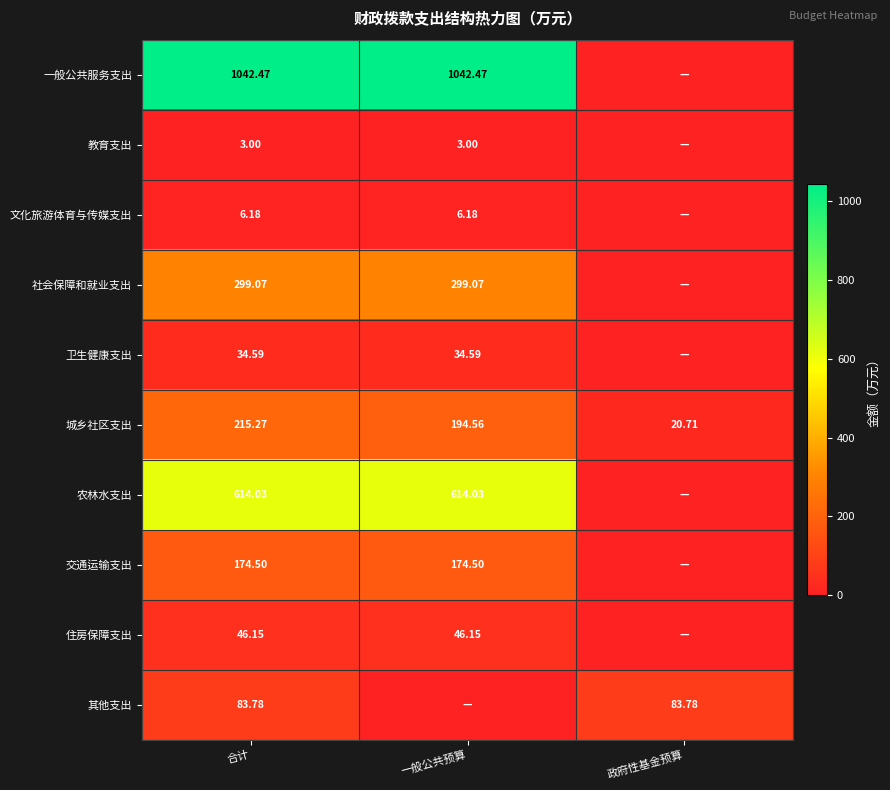

Is the value of 其他支出 at 合计 greater than the value of 教育支出 at 一般公共预算?

Yes